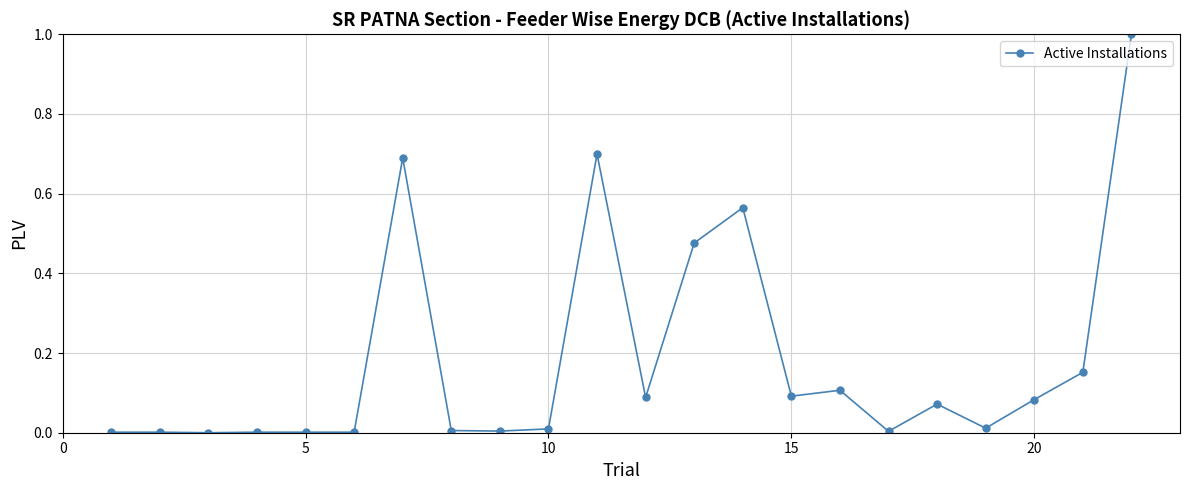

What is the sum of all values?

4.1